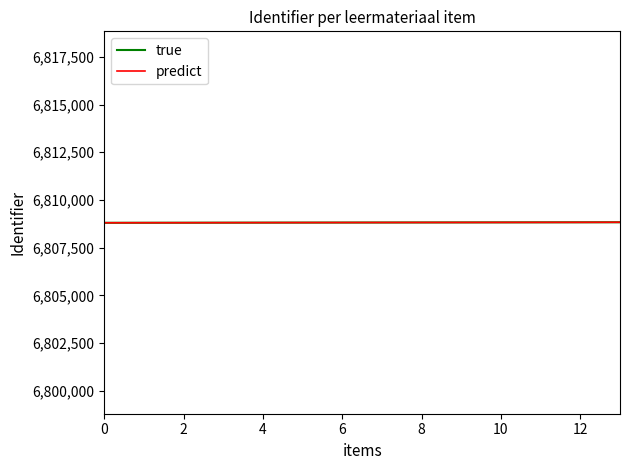

What is the smallest value displayed?

6808805.0